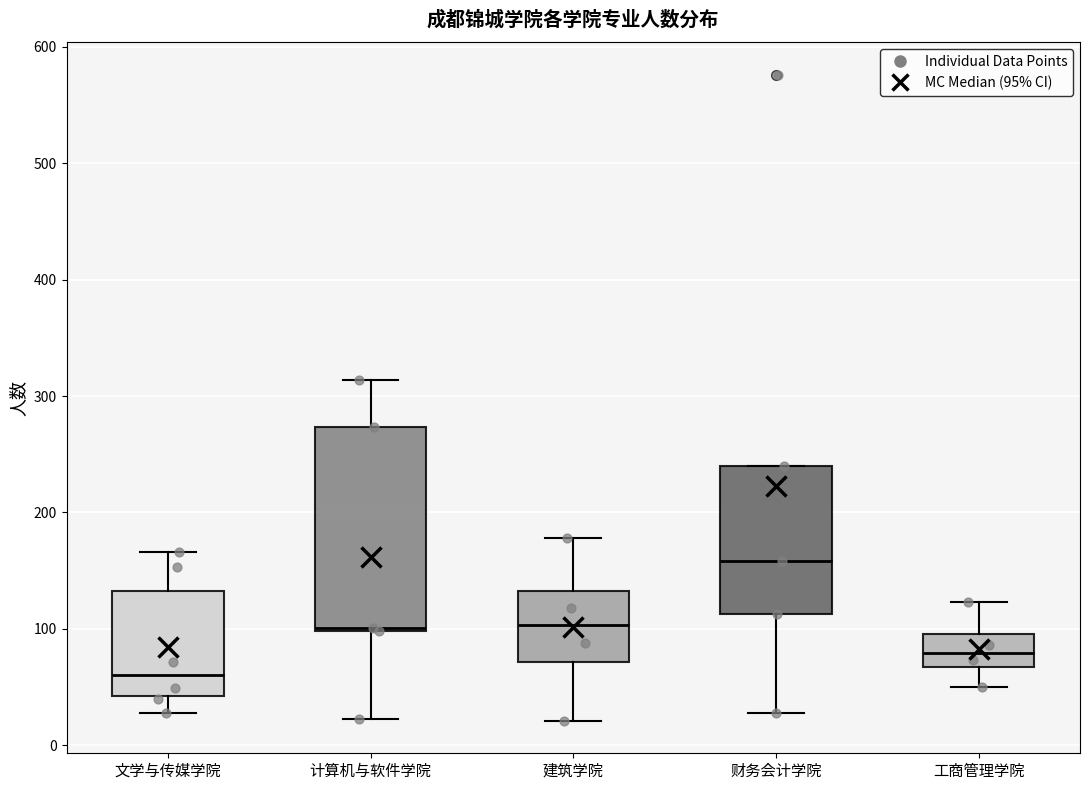

Reading left to right, read every box against the y-axis: the position of its median line, the range the box covers, and the ends of its whiskers. The values are not printed on the chart, so give them approximately, as read against the axis.

文学与传媒学院: median 60, box 40 to 130, whiskers 30 to 170
计算机与软件学院: median 100, box 100 to 270, whiskers 20 to 310
建筑学院: median 100, box 70 to 130, whiskers 20 to 180
财务会计学院: median 160, box 110 to 240, whiskers 30 to 240
工商管理学院: median 80, box 70 to 100, whiskers 50 to 120